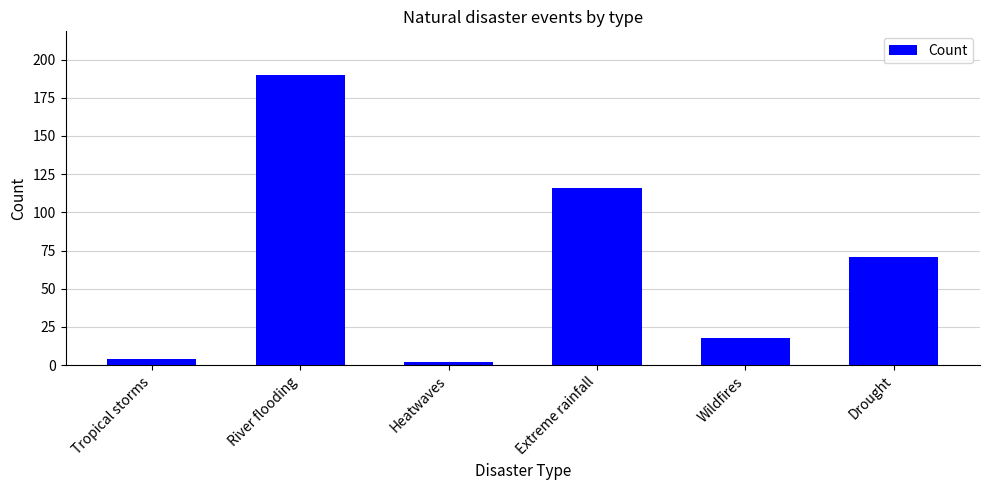

What is the change in value from River flooding to Extreme rainfall?

-74